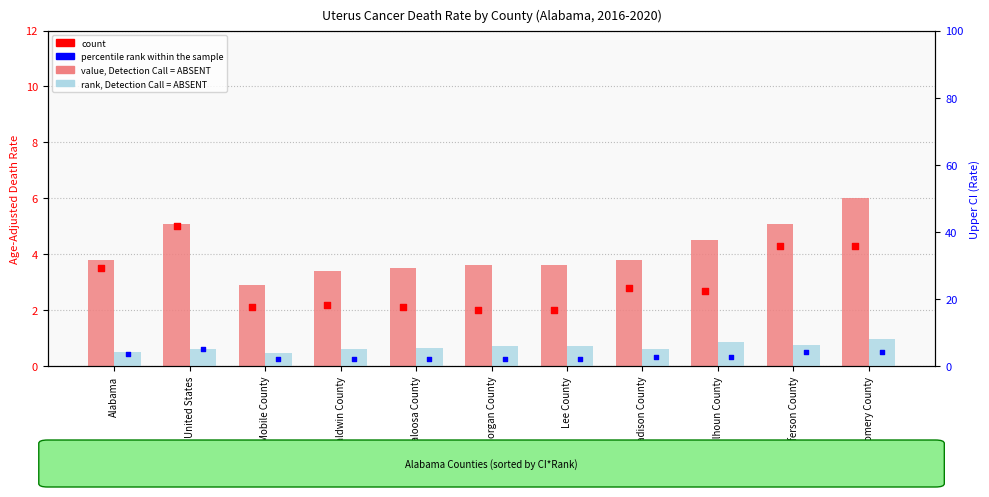

Is the value of Lower CI (ref) at Jefferson County greater than the value of Lower CI (Rate) at Morgan County?

Yes